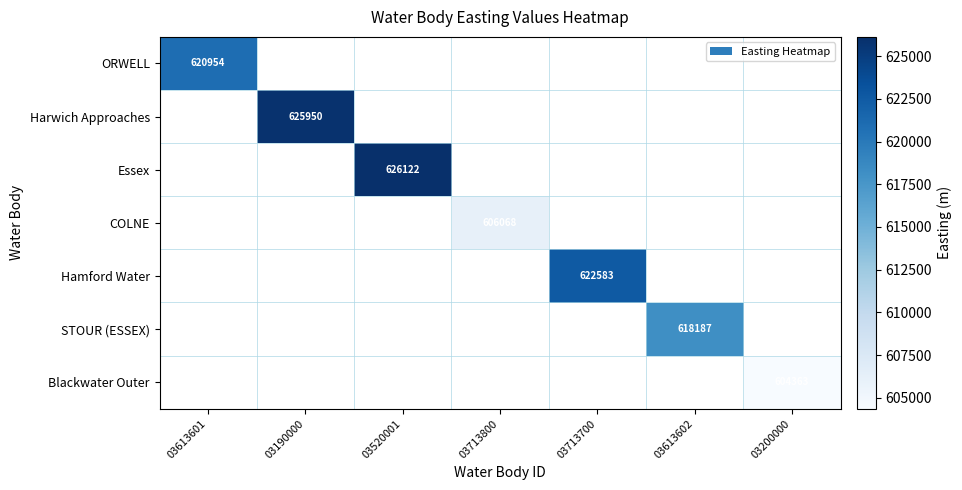

Which has a higher value, 03613602 or 03190000?

03190000